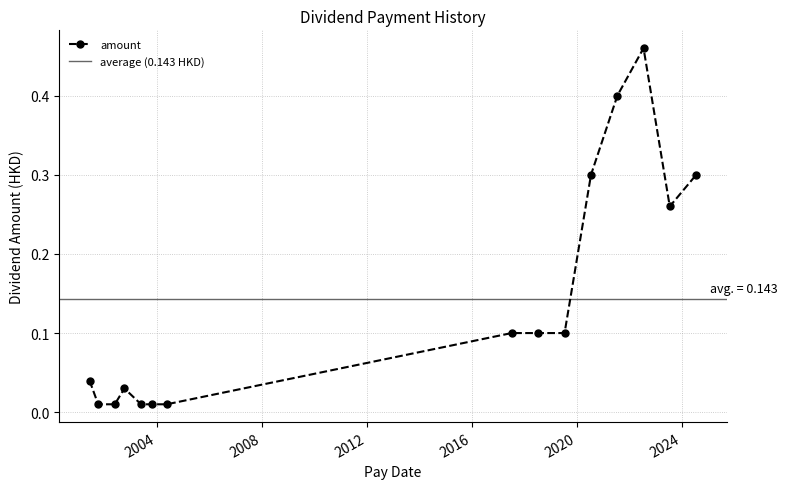

What is the average value?

0.1